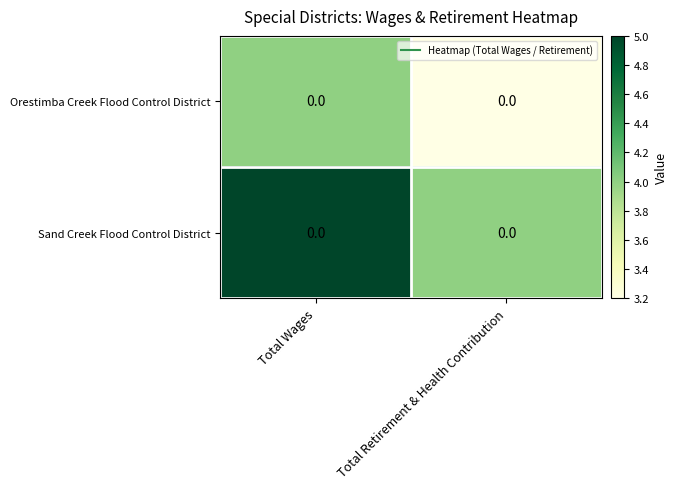

How many values in the Sand Creek Flood Control District series are below 5?

1